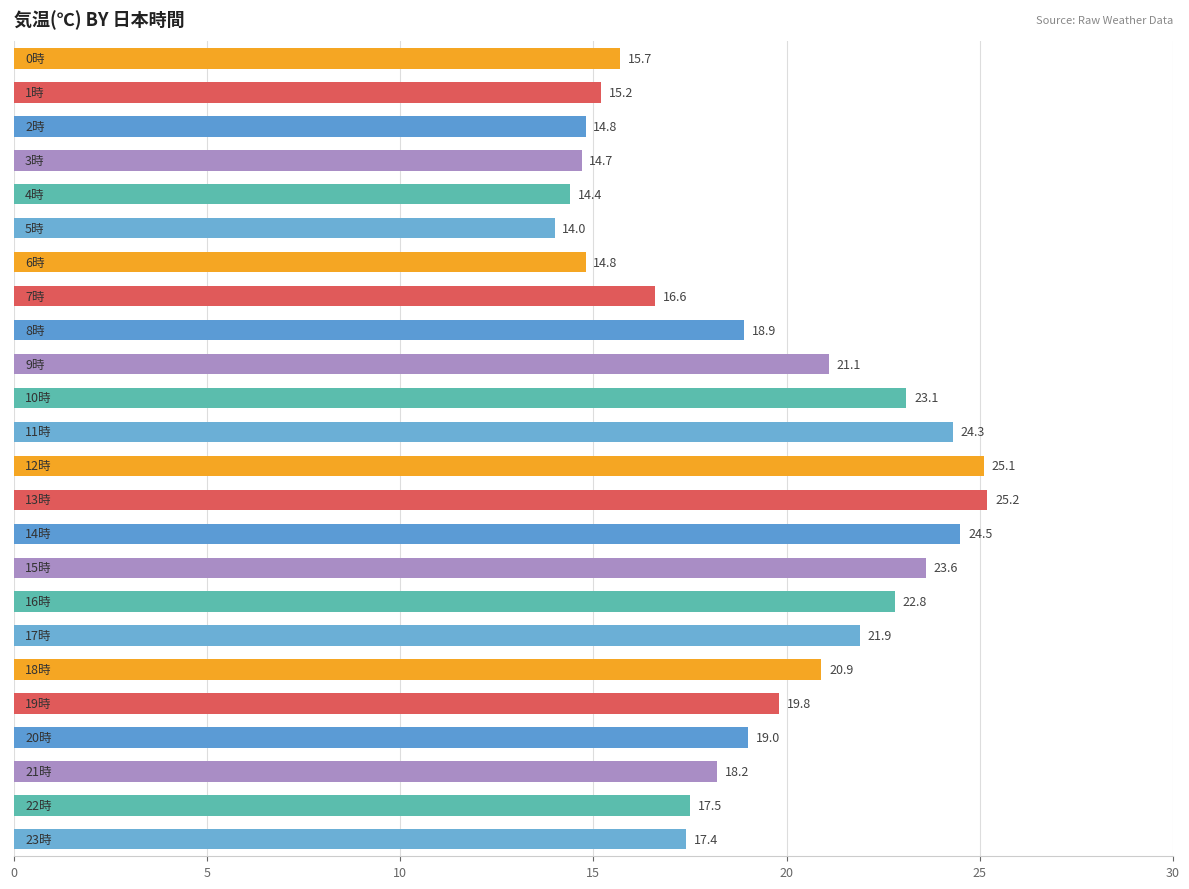

What is the greatest value displayed?

25.2